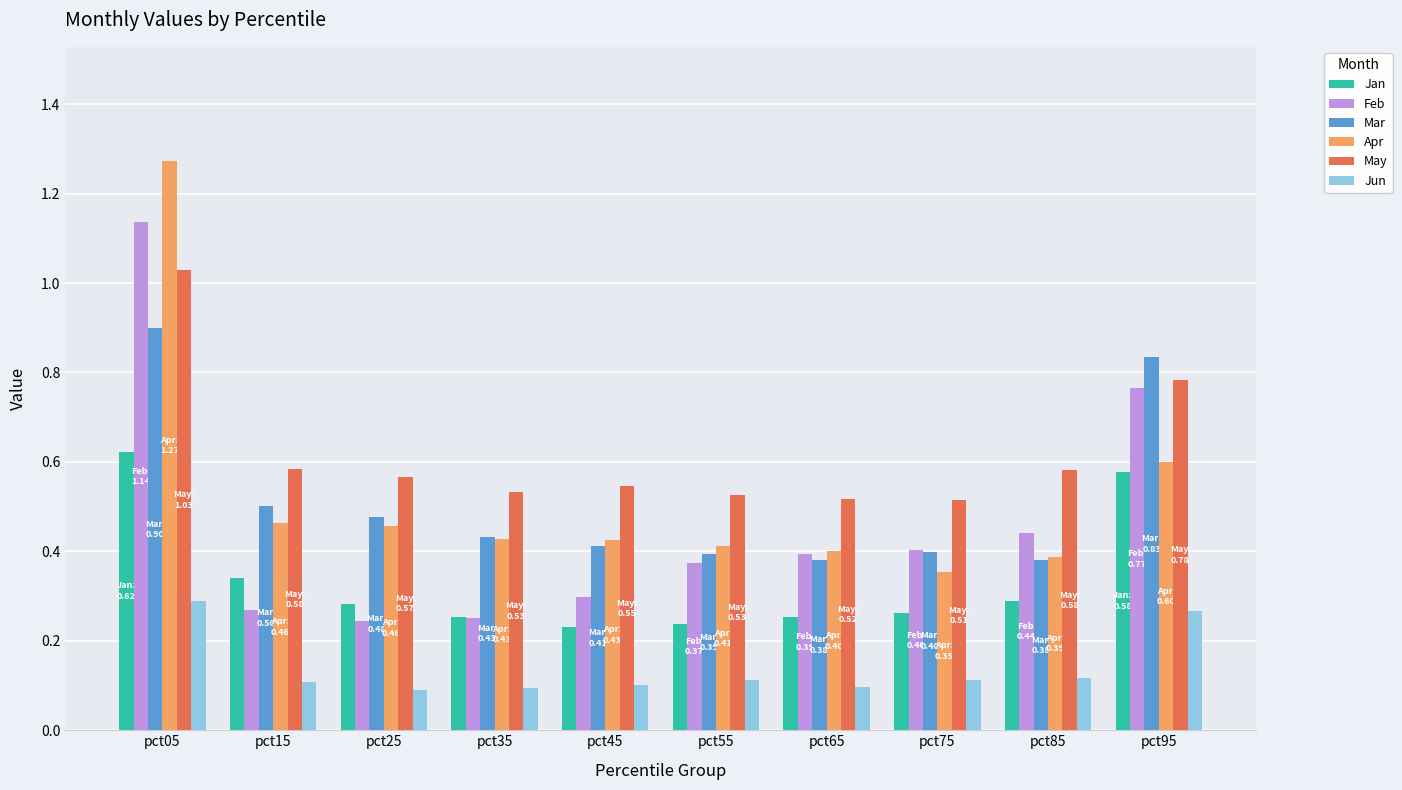

The value of Jun at pct05 is 0.4. True or false?

False